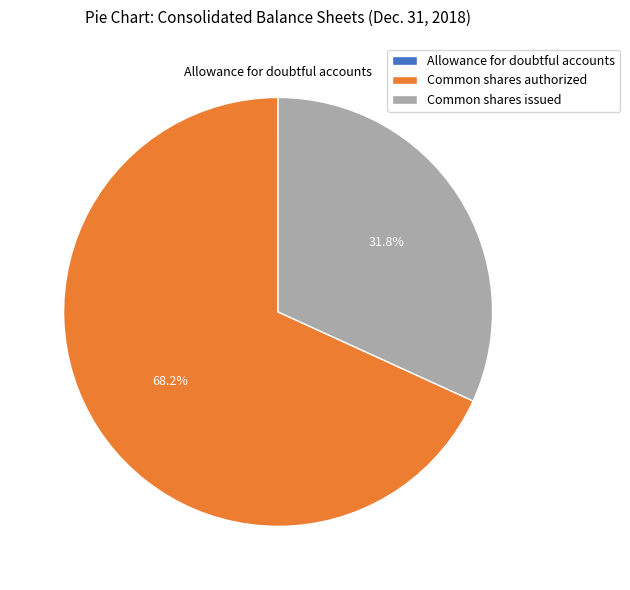

Between Common shares issued and Common shares authorized, which is larger?

Common shares authorized